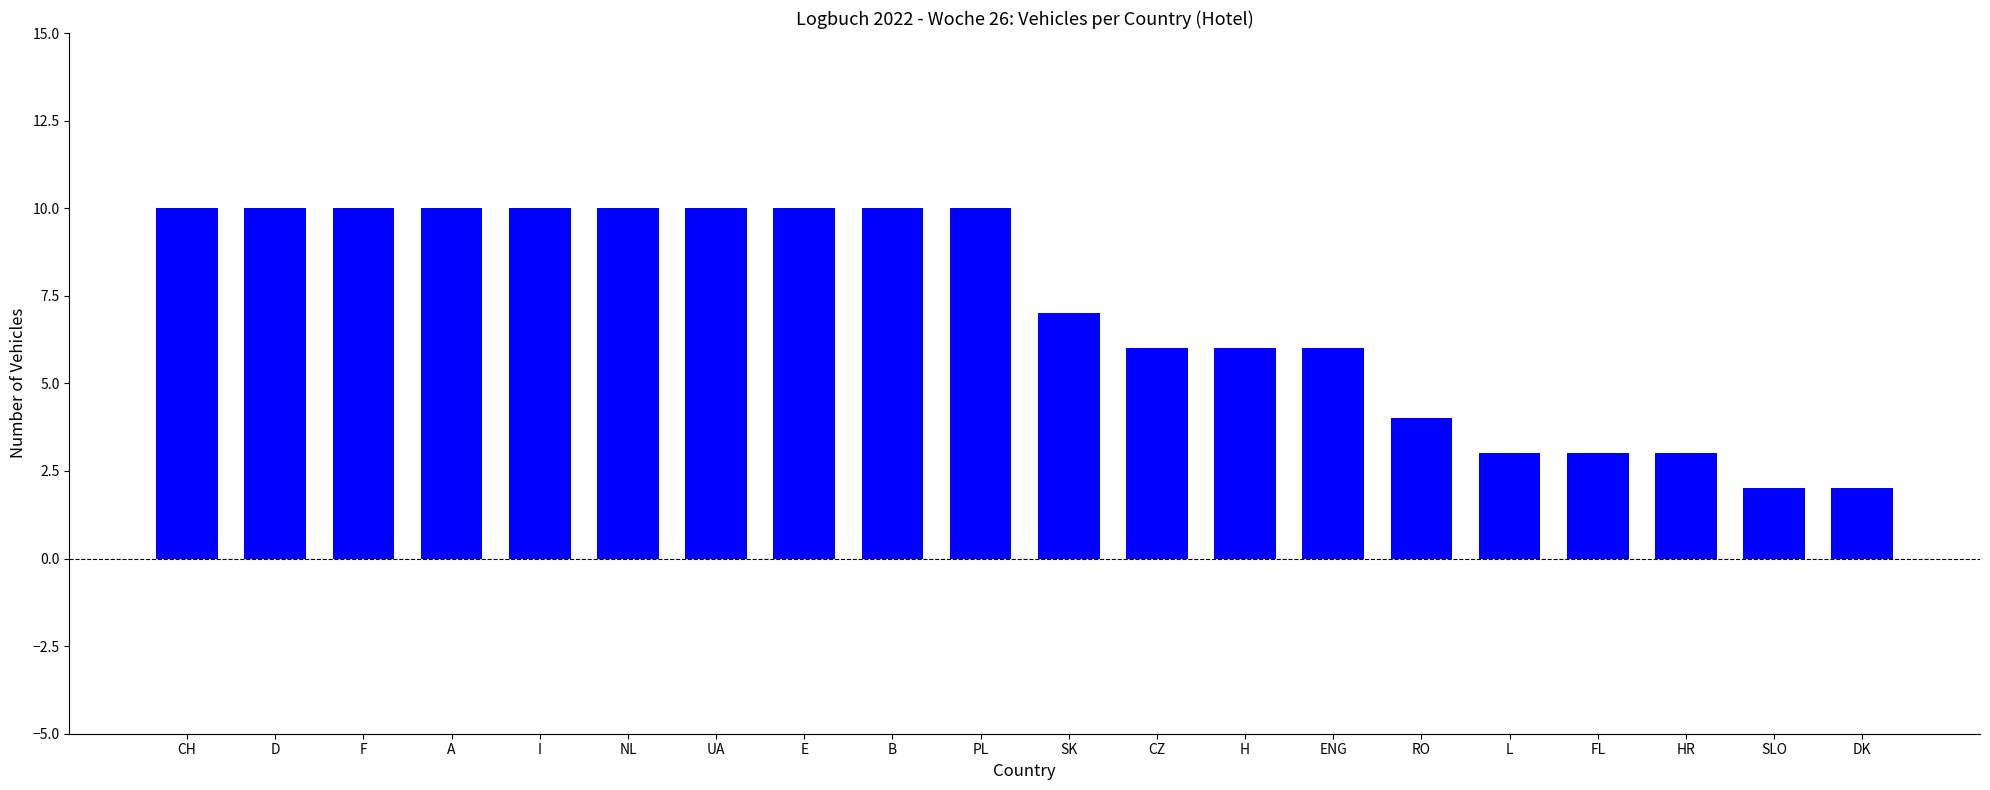

What is the label of the 1st bar from the left?

CH